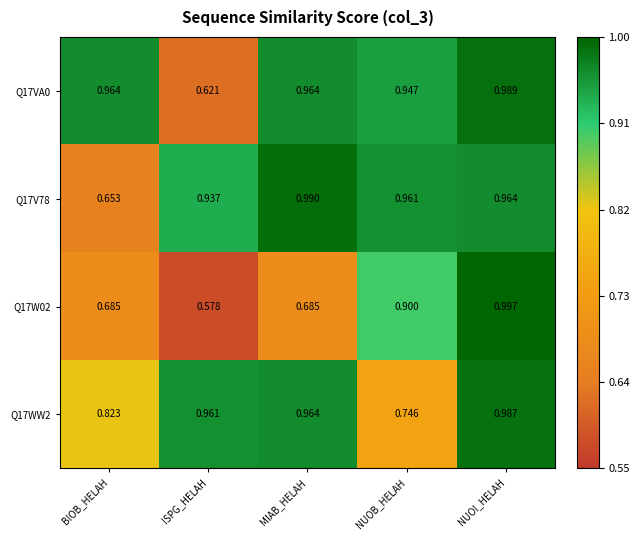

Which category has the highest value in the Q17WW2 series?

NUOI_HELAH